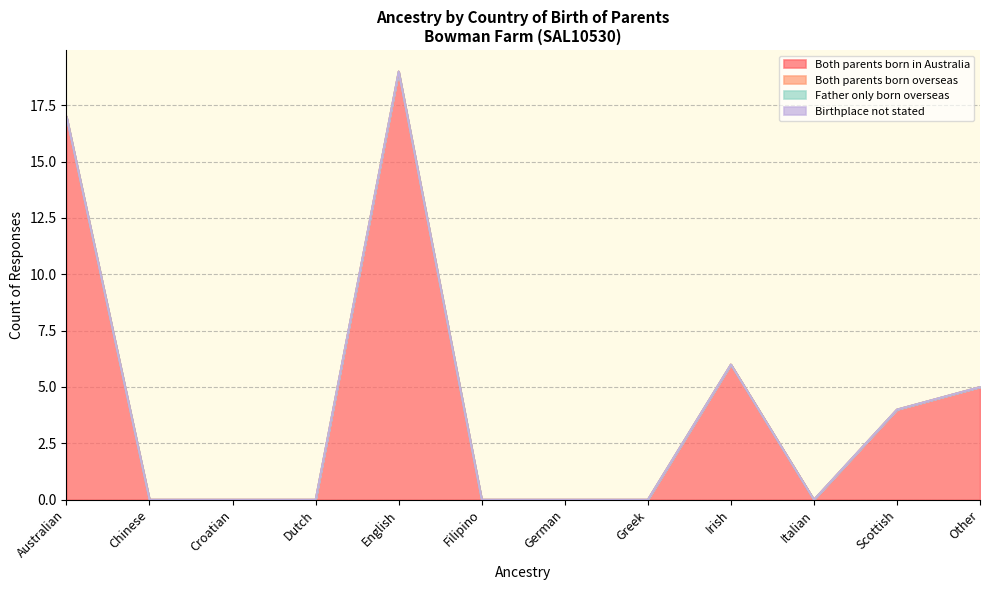

True or false: Birthplace not stated and Both parents born overseas intersect in this chart.

False